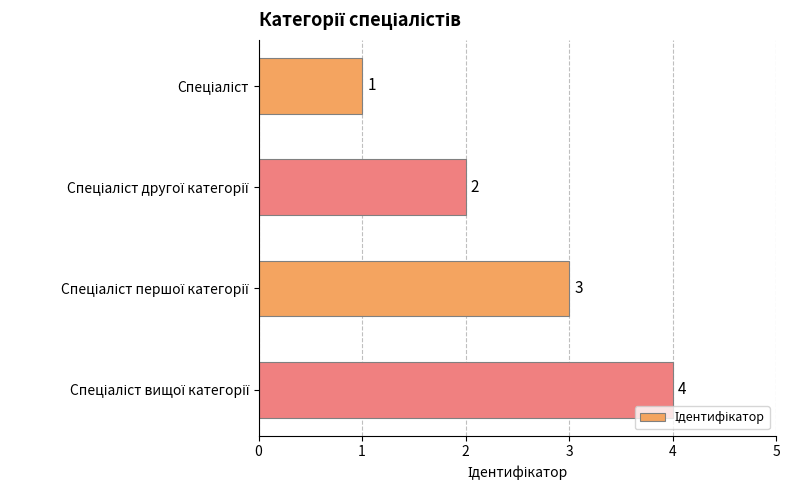

Count the values in the range 2 to 4.

3